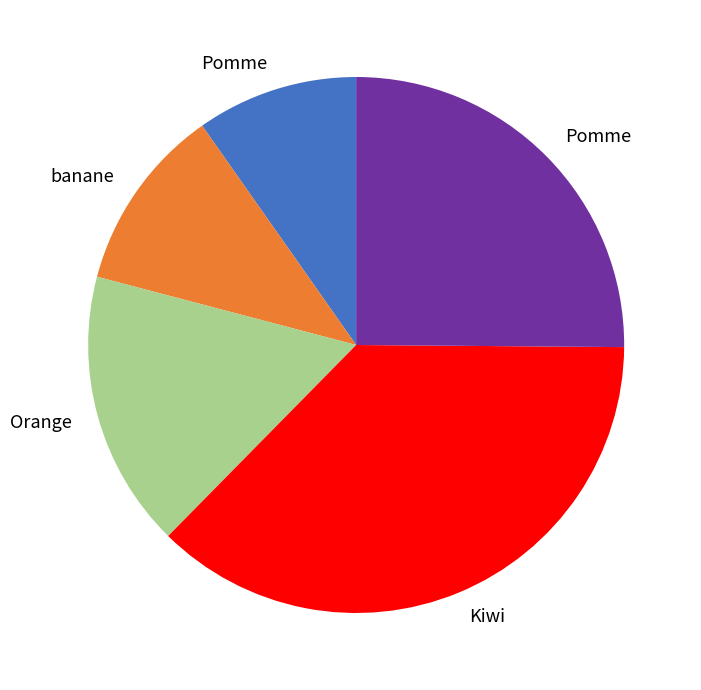

Is there a majority slice in this chart?

No